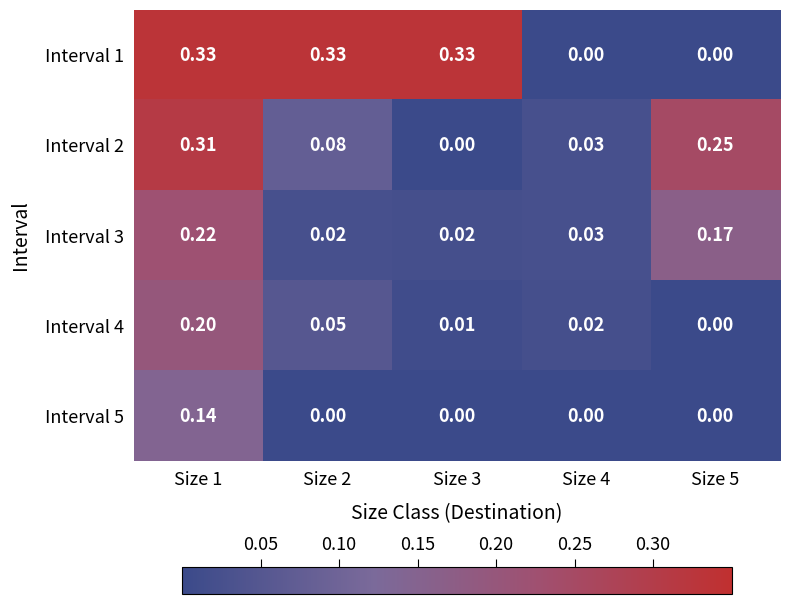

Is the value of Interval 3 at Size 2 greater than the value of Interval 4 at Size 1?

No